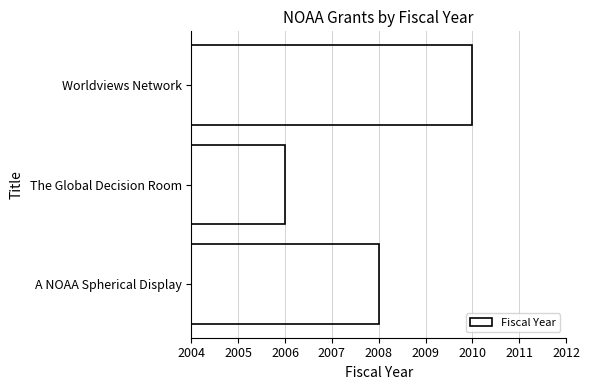

The chart shows a value of 2008 at A NOAA Spherical Display. True or false?

True